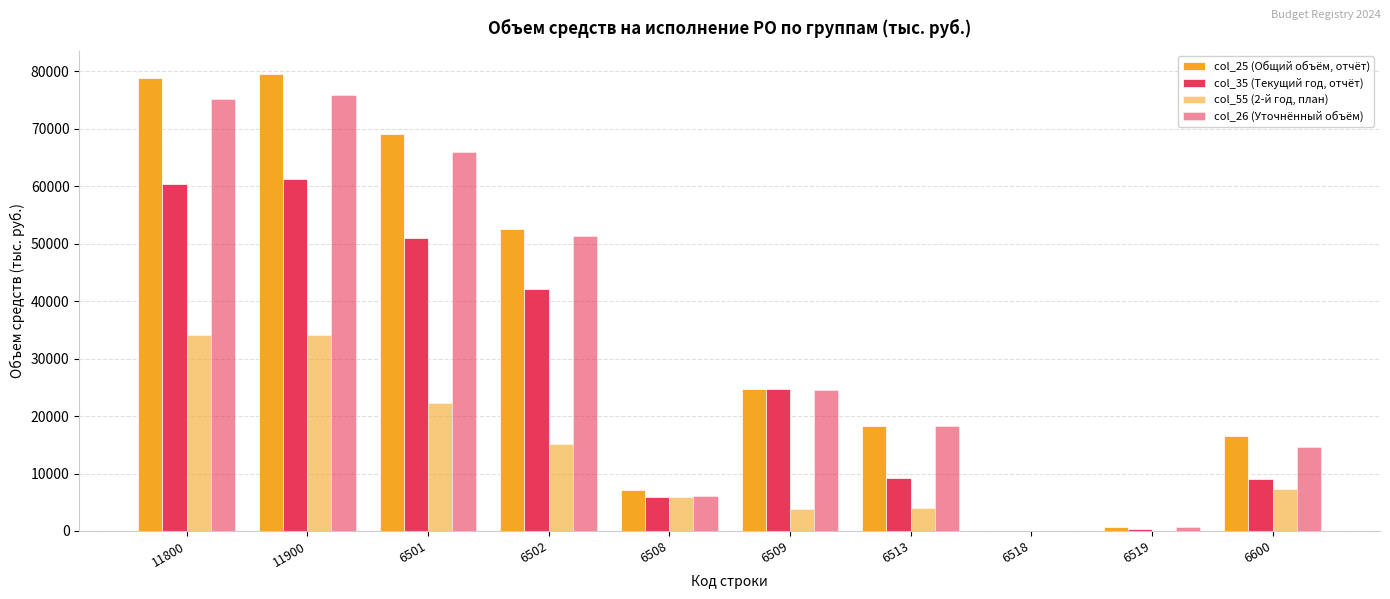

At which category is the sum across all series the highest?

11900